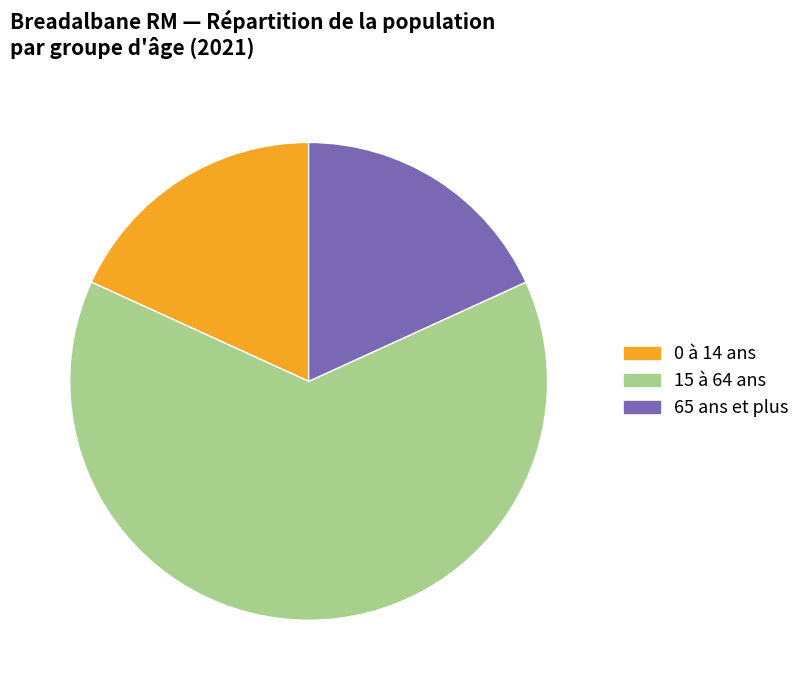

True or false: 0 à 14 ans accounts for 9% of the total.

False